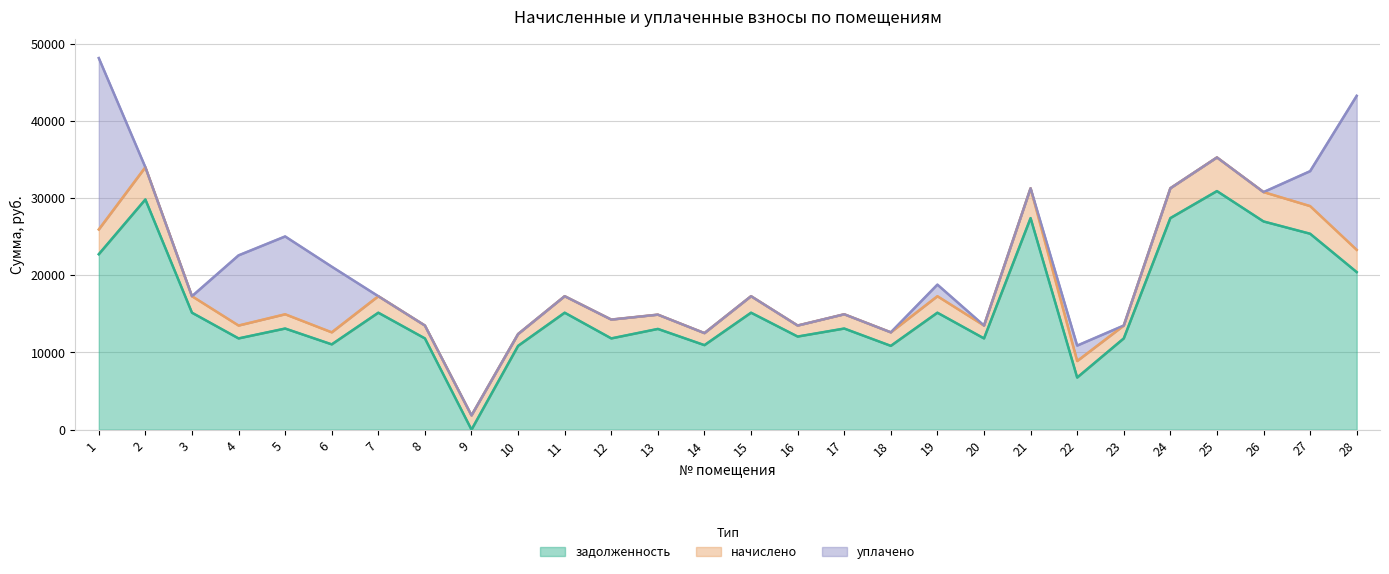

Reading right to left, what are all the values shown in this chart?

задолженность: 20405.5	25374.2	26966.2	30897.7	27400.3	11818.8	6752.4	27400.3	11818.8	15147.4	10854.0	13097.2	12060.0	15147.4	10947.0	13047.2	11818.8	15147.4	10854.0	0.0	11818.8	15147.4	11047.0	13097.2	11818.8	15147.4	29812.3	22721.0
начислено: 2878.1	3578.9	3803.5	4358.0	3864.7	1667.0	2136.5	3864.7	1667.0	2136.5	1751.1	1847.3	1425.8	2136.5	1558.1	1847.3	2437.6	2136.5	1530.9	1847.3	1667.0	2136.5	1558.1	1847.3	1667.0	2136.5	4177.4	3204.7
уплачено: 19953.9	4524.4	0.0	0.0	0.0	0.0	2000.0	0.0	0.0	1500.0	0.0	0.0	0.0	0.0	0.0	0.0	0.0	0.0	0.0	0.0	0.0	0.0	8504.0	10080.0	9088.0	0.0	0.0	22201.6